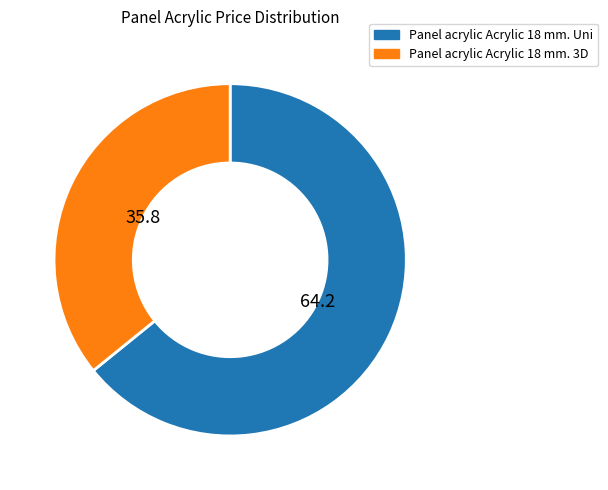

Count the number of slices in the pie.

2